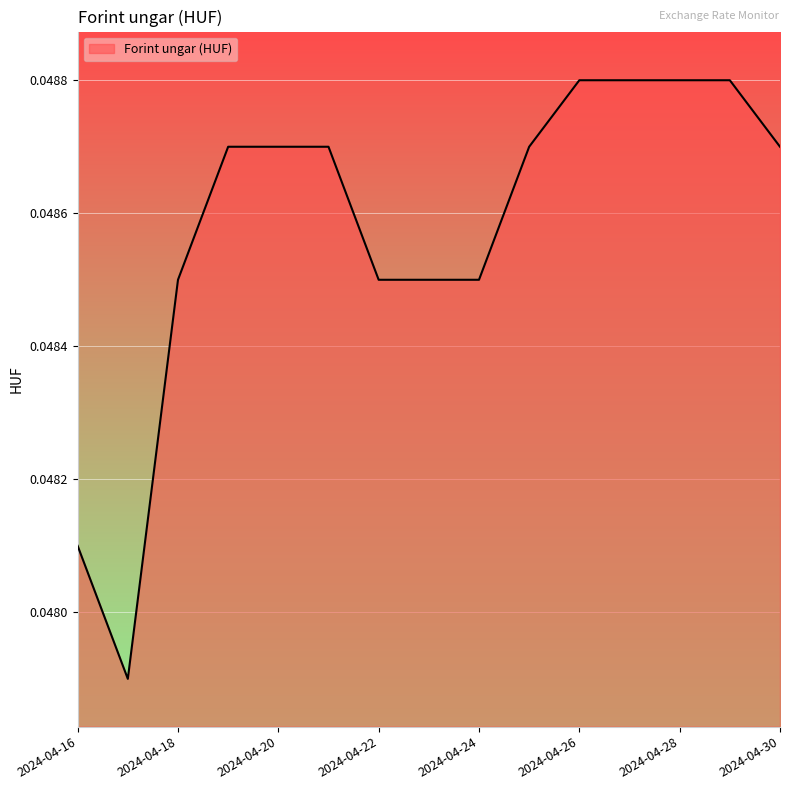

Count the number of categories in the chart.

15